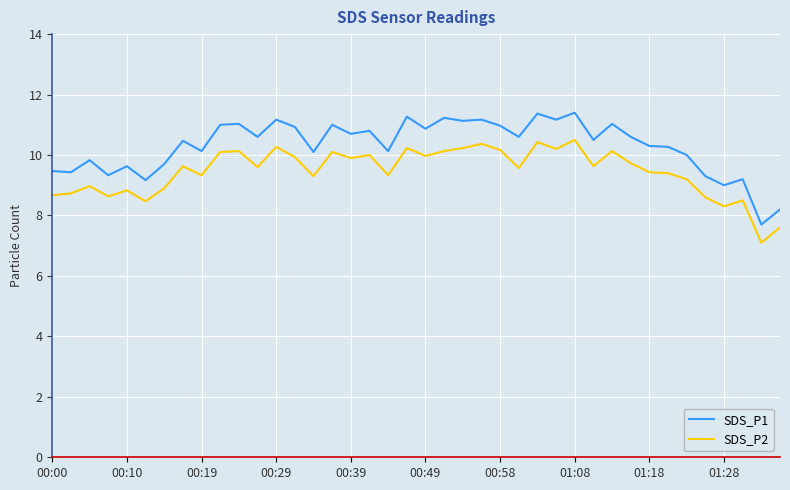

True or false: SDS_P1 and SDS_P2 intersect in this chart.

False